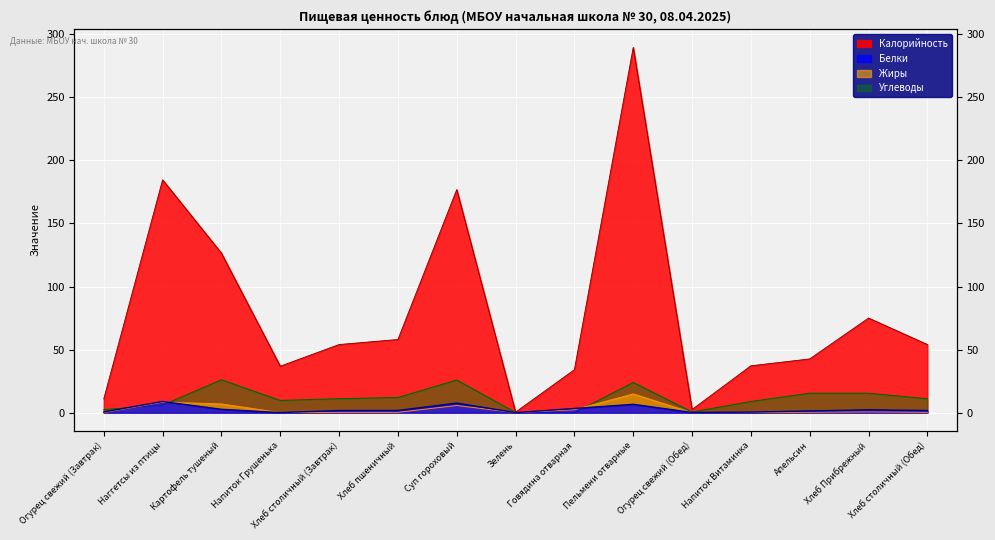

Is it true that Белки equals 2.2 at Хлеб Прибрежный?

True